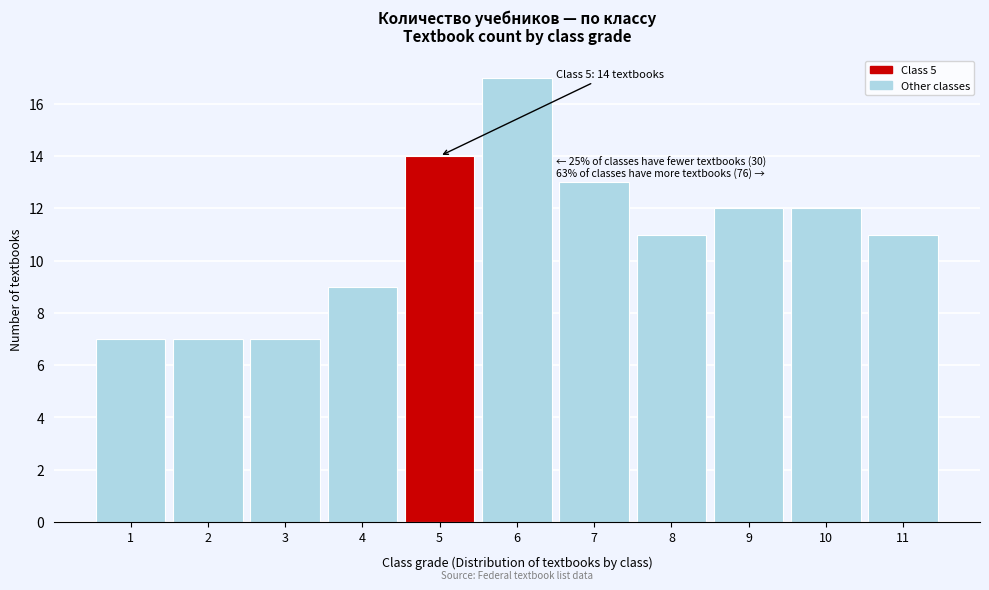

Reading left to right, list all the values displayed in this chart.

7	7	7	9	14	17	13	11	12	12	11